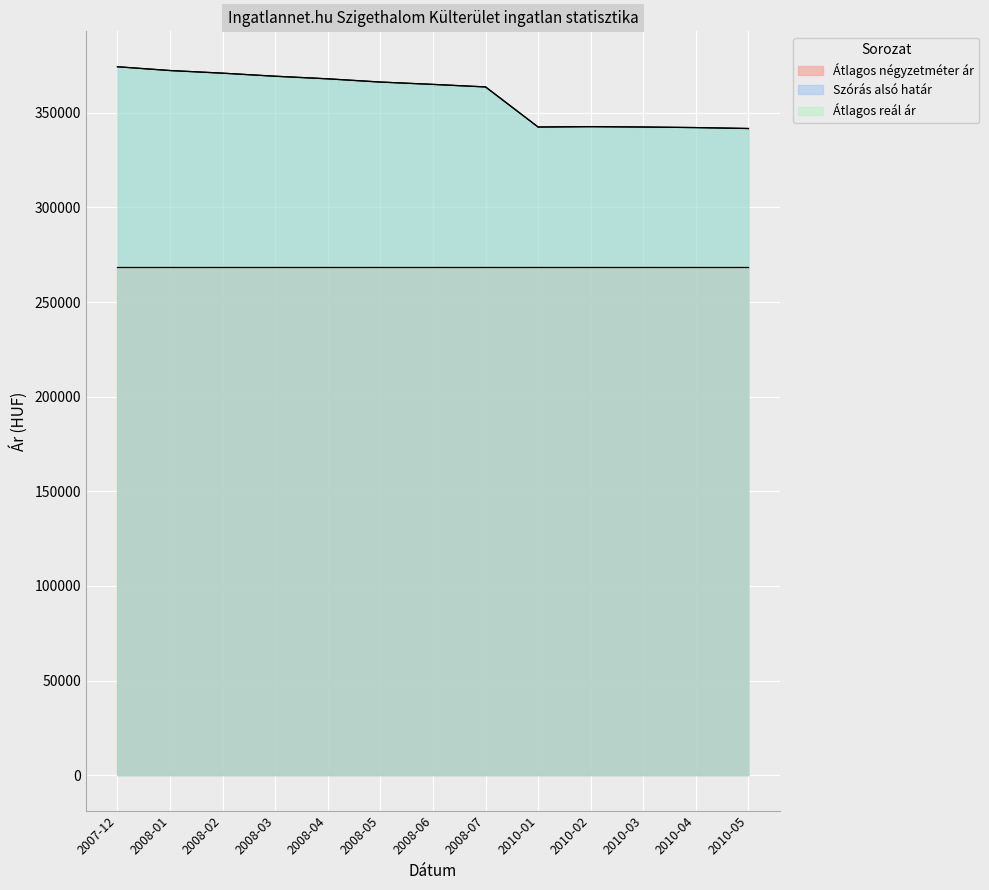

The Átlagos reál ár series shows 342690 at 2010-02. True or false?

True